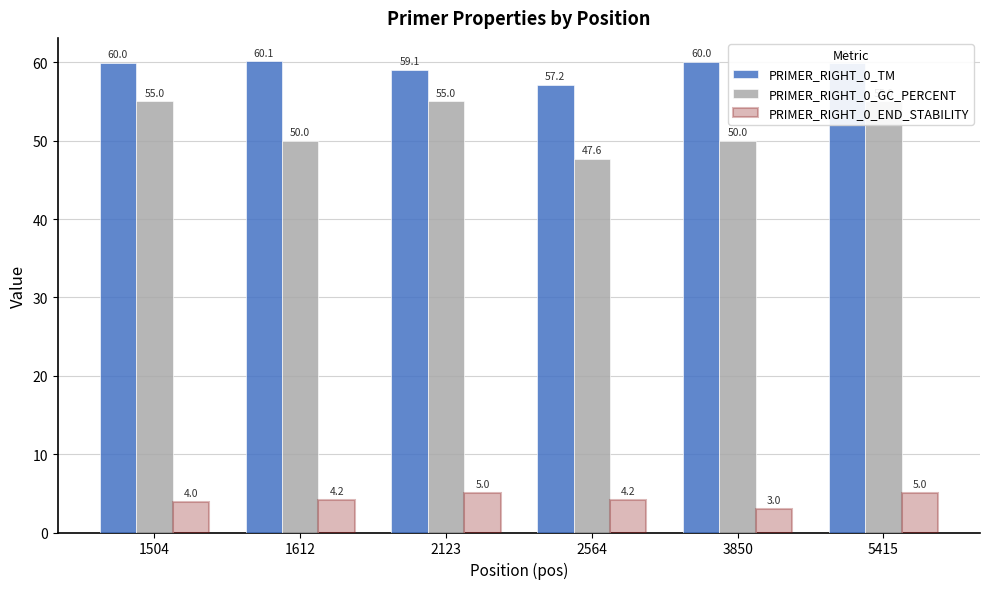

The value of PRIMER_RIGHT_0_END_STABILITY at 1504 is 4.0. True or false?

True